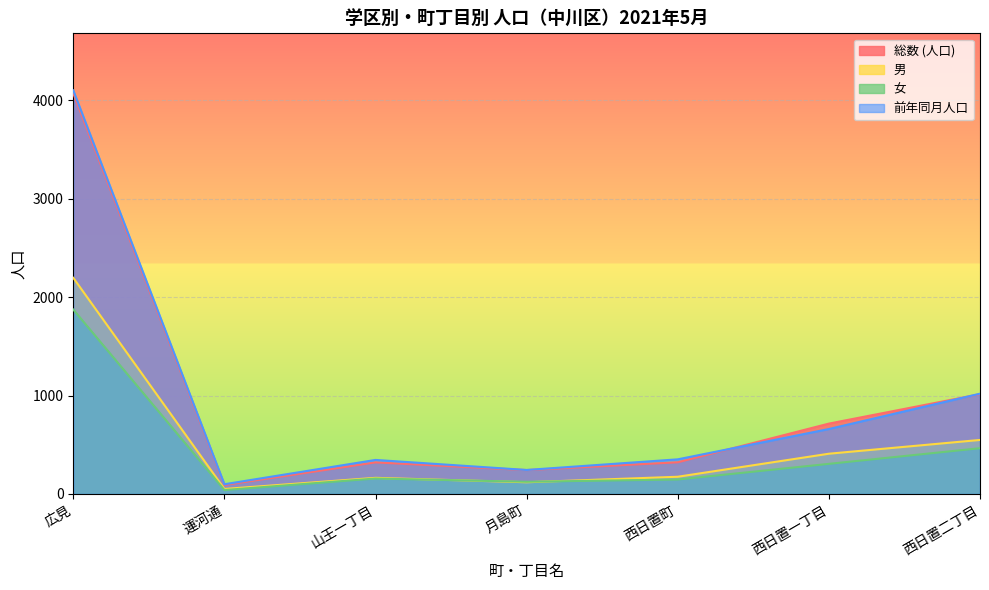

What is the difference between the maximum and minimum values in the 女 series?

1834